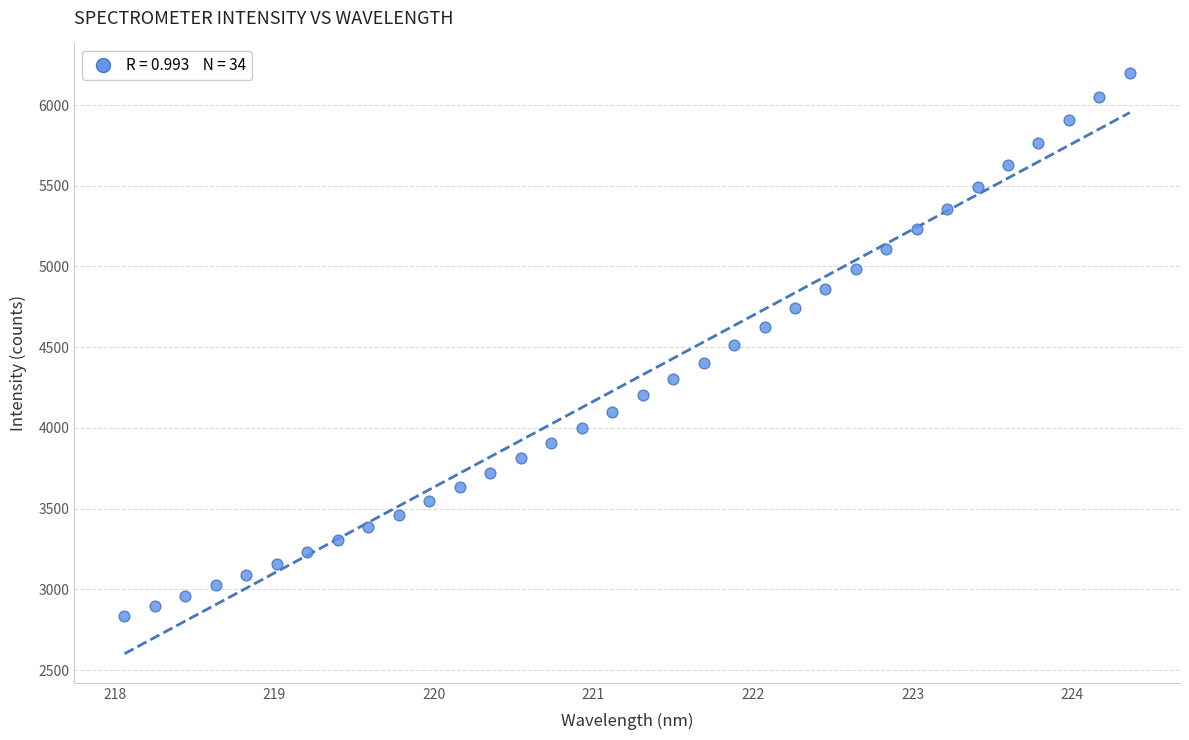

What is the range of X values (max minus min)?

6.3